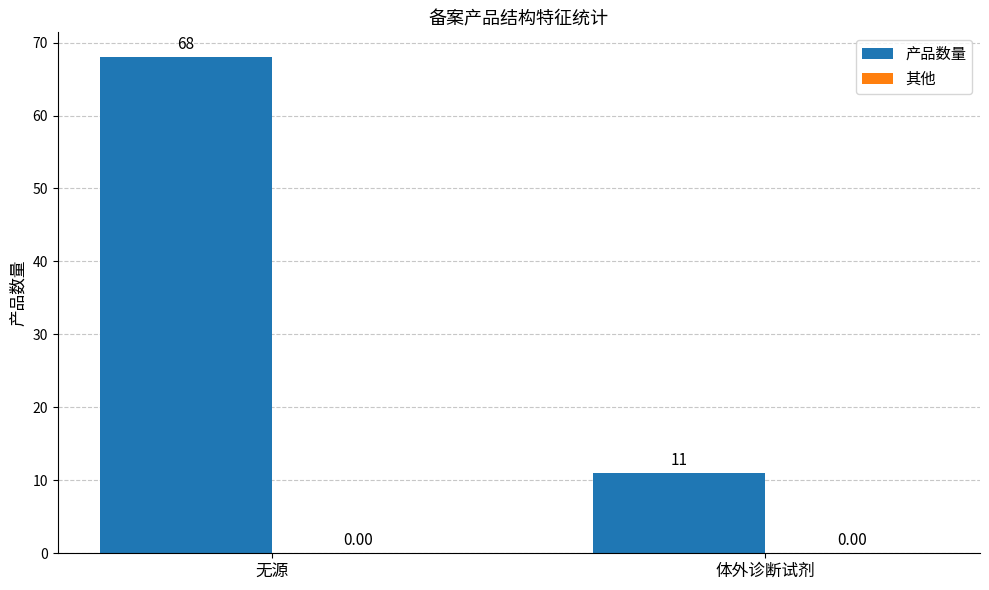

At which label is the value closest to 39?

体外诊断试剂